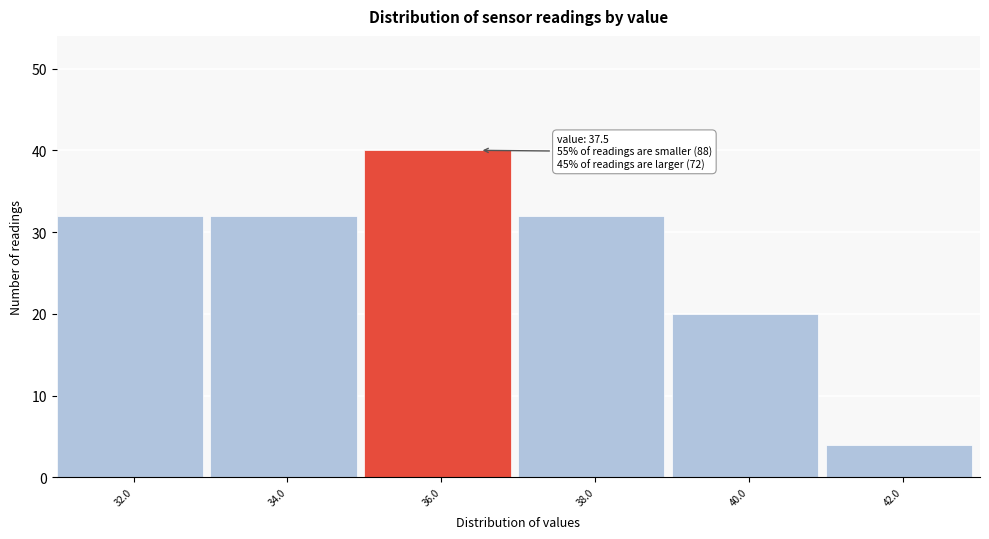

Reading right to left, extract all data points from this chart.

42.0=4	40.0=20	38.0=32	36.0=40	34.0=32	32.0=32